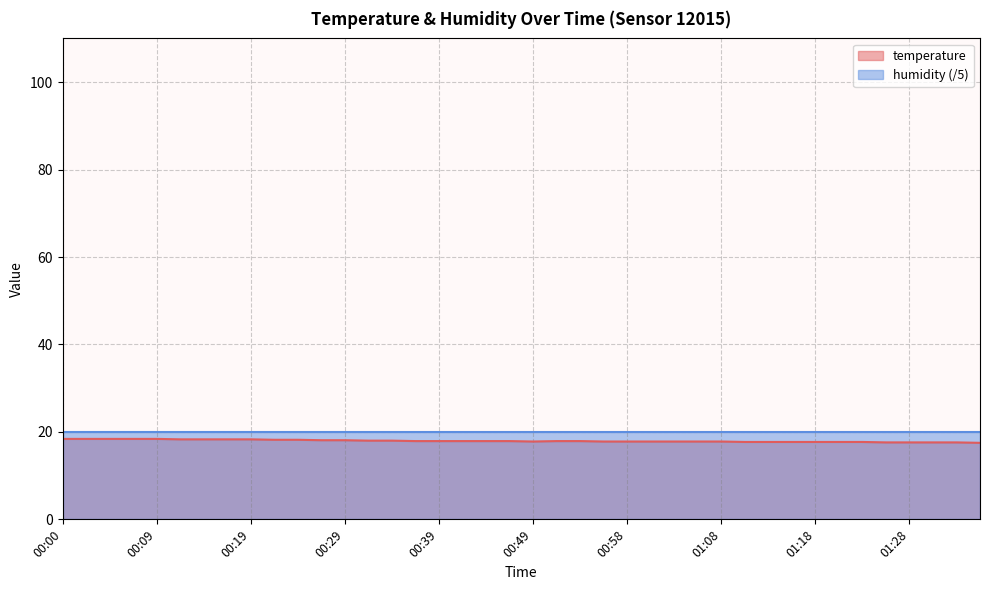

What is the average value?

17.9